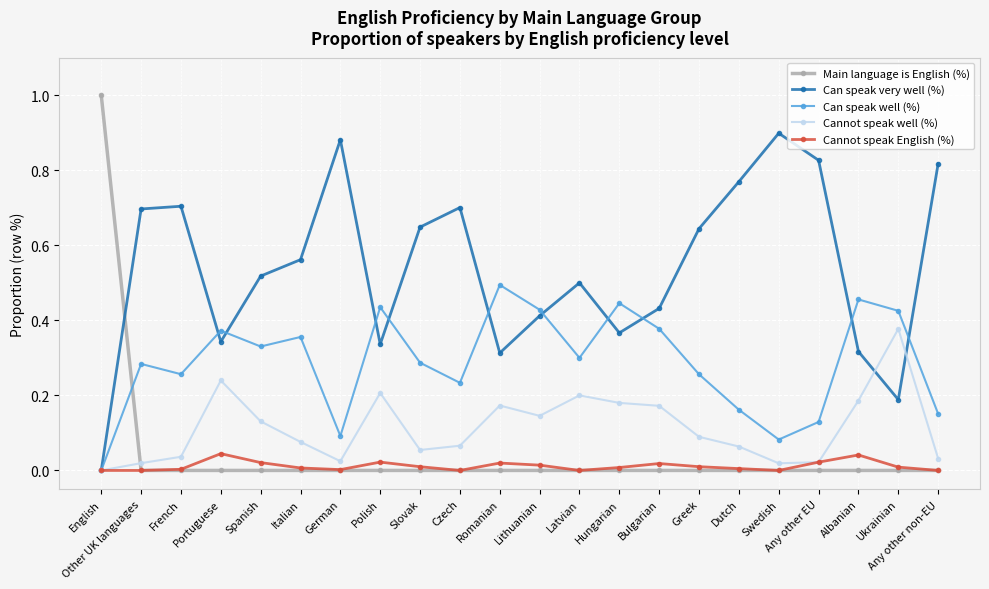

Which series ends up on top after the final intersection of Main language is English (%) and Cannot speak well (%)?

Cannot speak well (%)